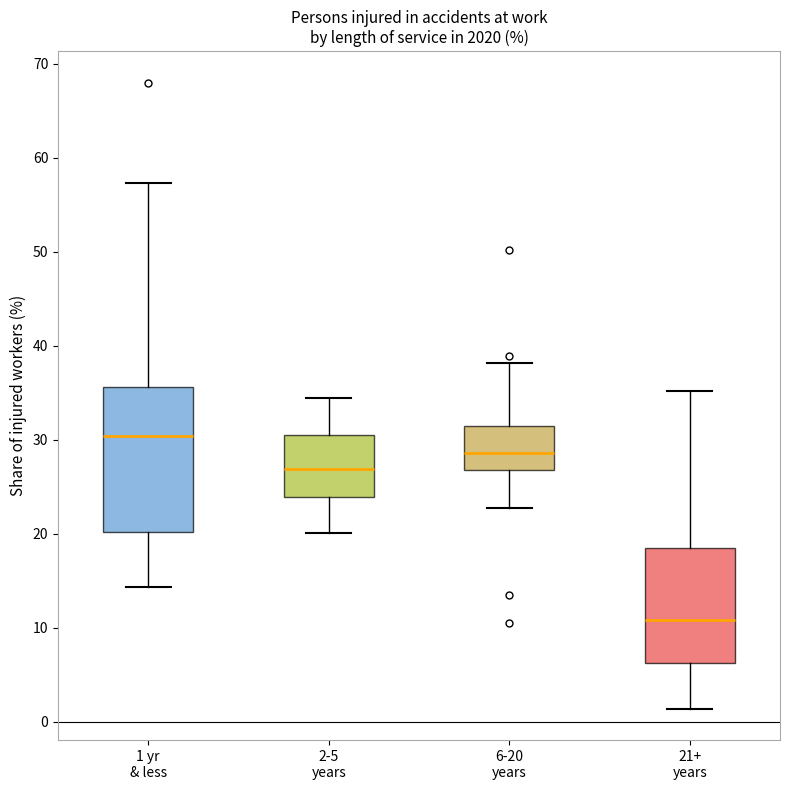

Where is the lower edge of the box for 2-5 years on the y-axis? The values are not printed on the chart, so give them approximately, as read against the axis.

24